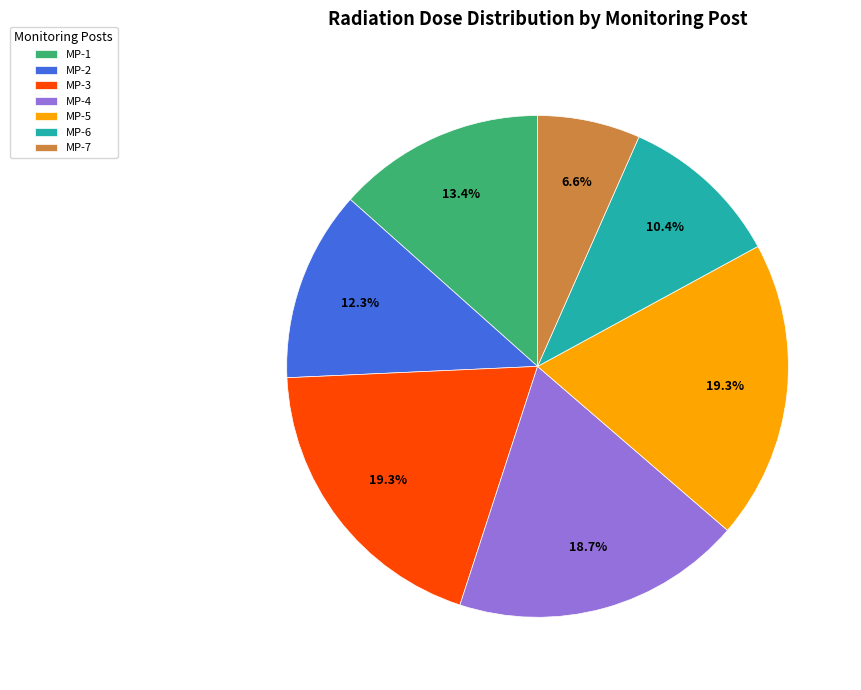

Which category has the smallest portion of the pie?

MP-7